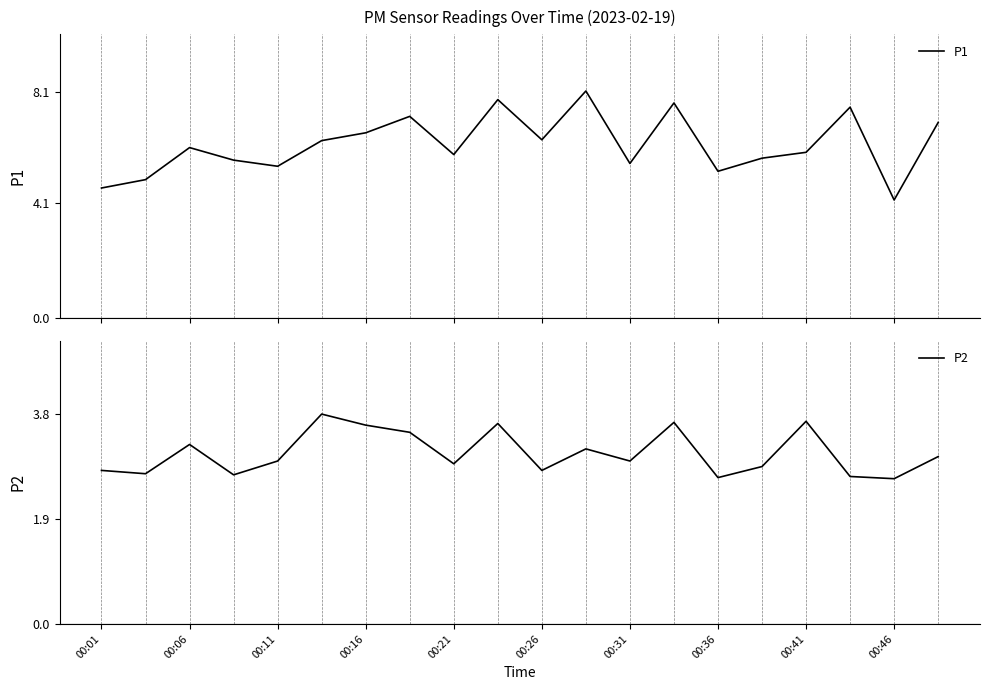

True or false: P1 and P2 cross at least once.

False